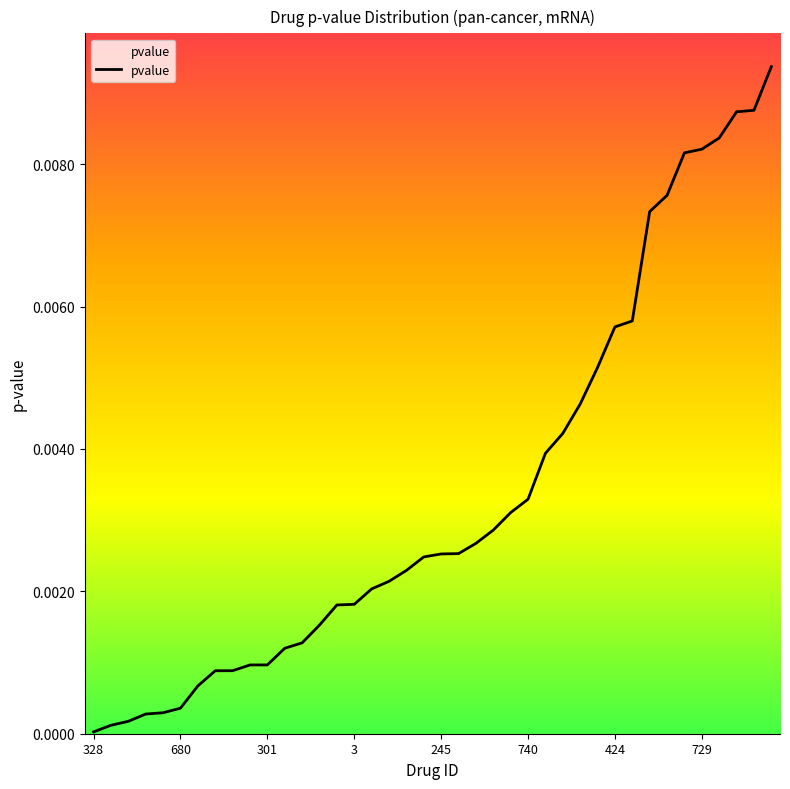

How many lines are shown in the chart?

1